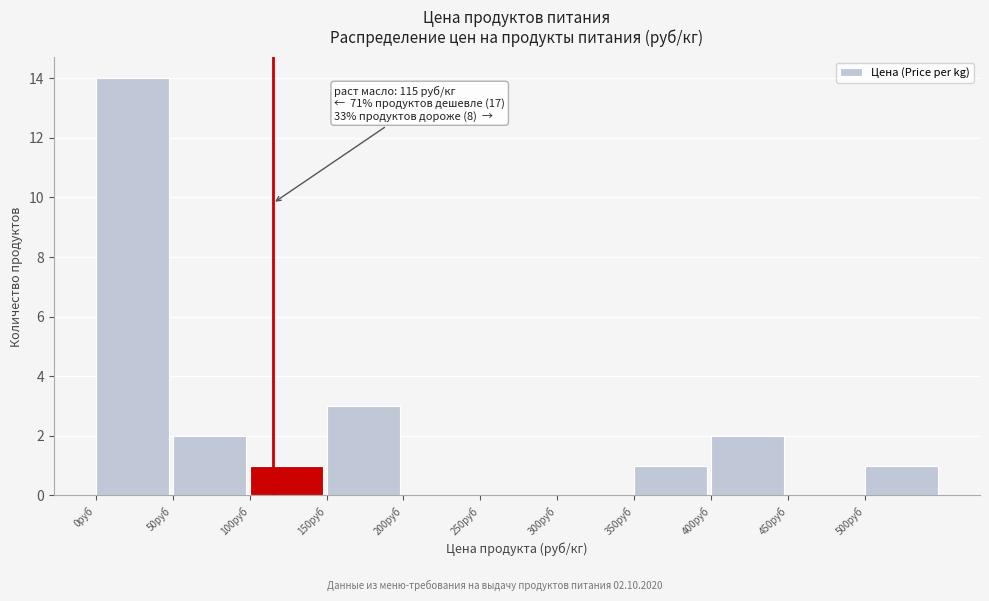

Over which range of the x-axis is the bar tallest?

0 to 50